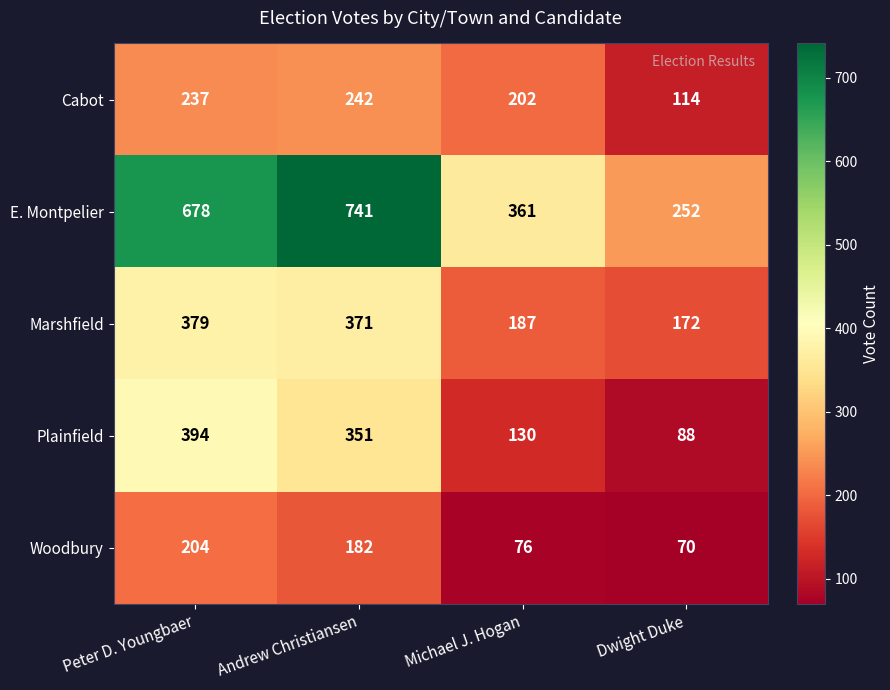

The Cabot series shows 242 at Andrew Christiansen. True or false?

True